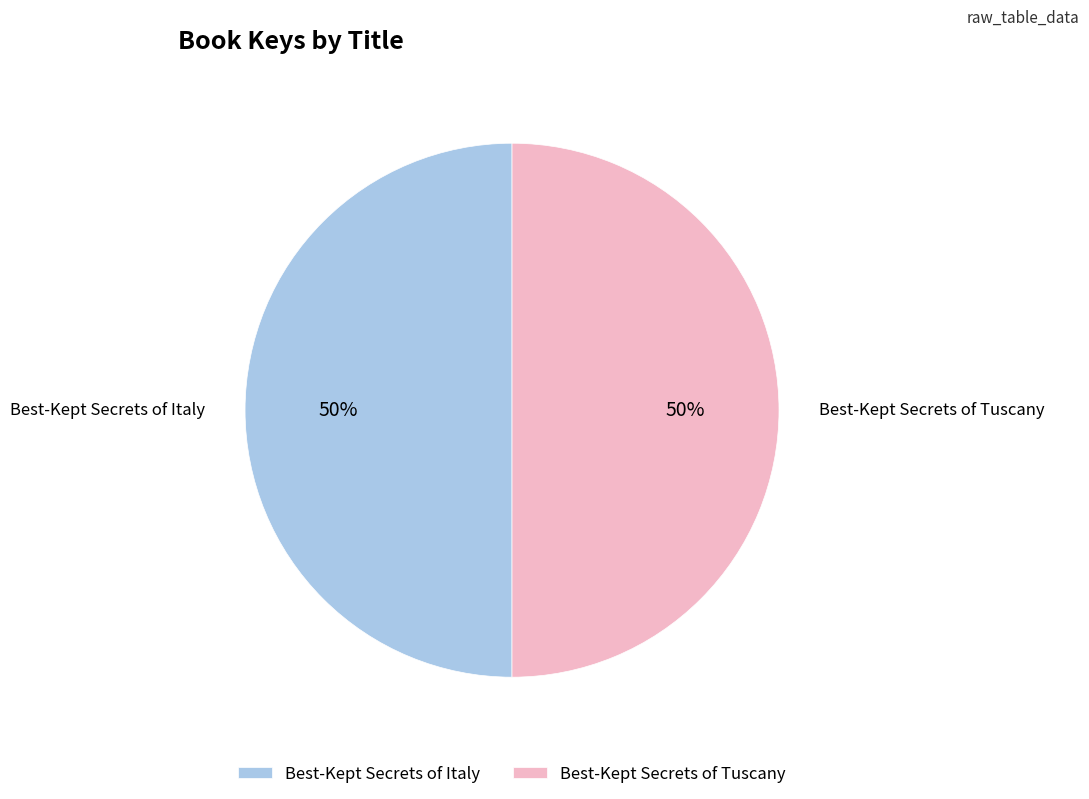

Approximately how many times larger is the value at Best-Kept Secrets of Italy compared to Best-Kept Secrets of Tuscany?

1.0